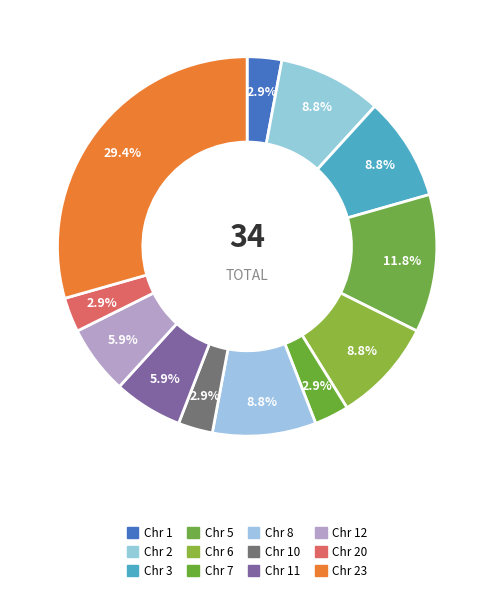

Count the number of slices in the pie.

12